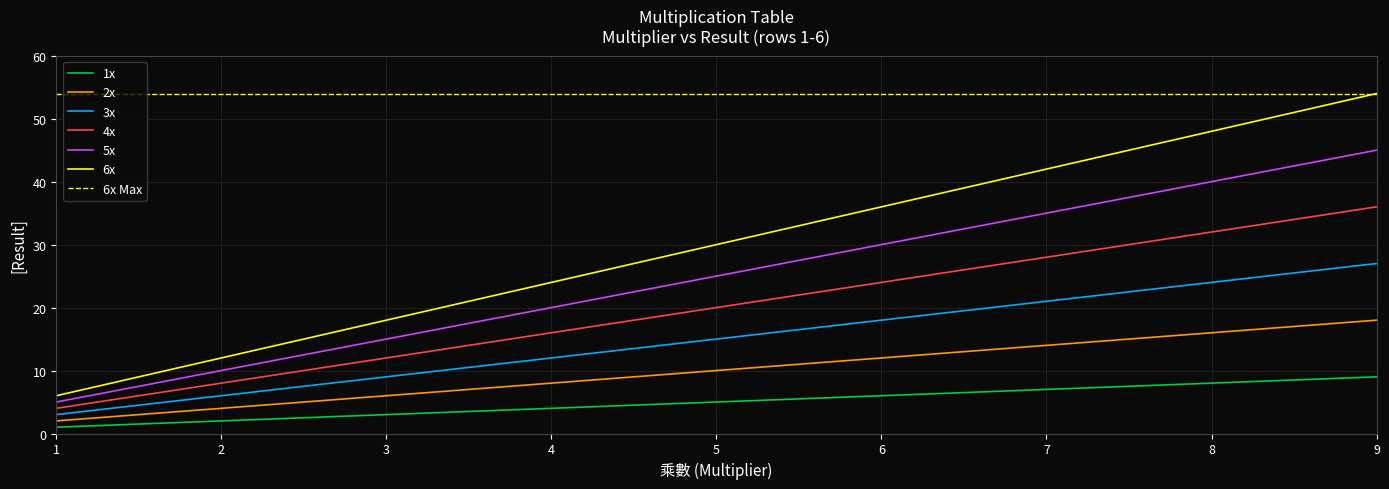

True or false: 4x has more than 1 interior local peaks.

False